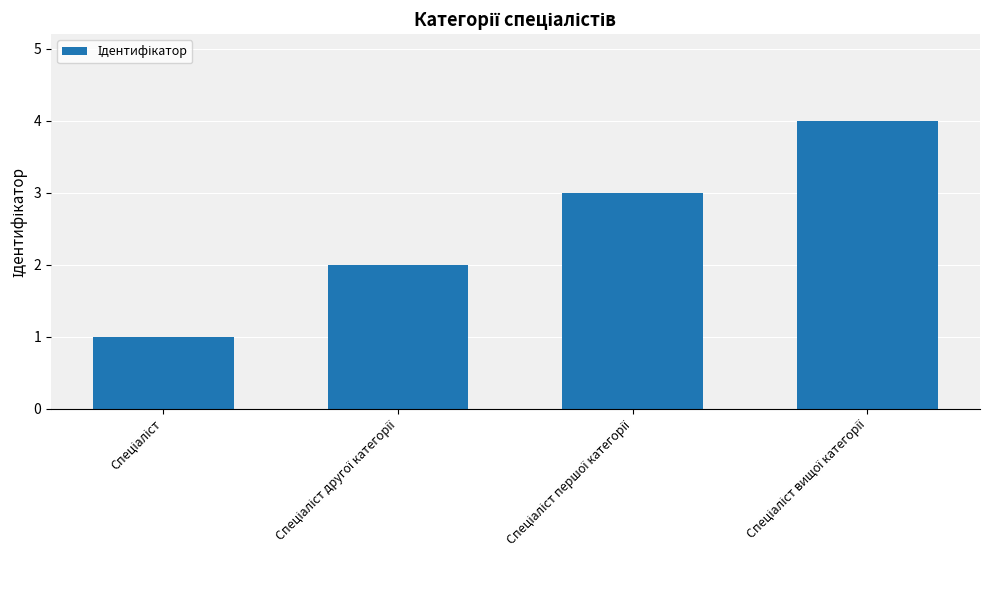

What is the sum of all values?

10